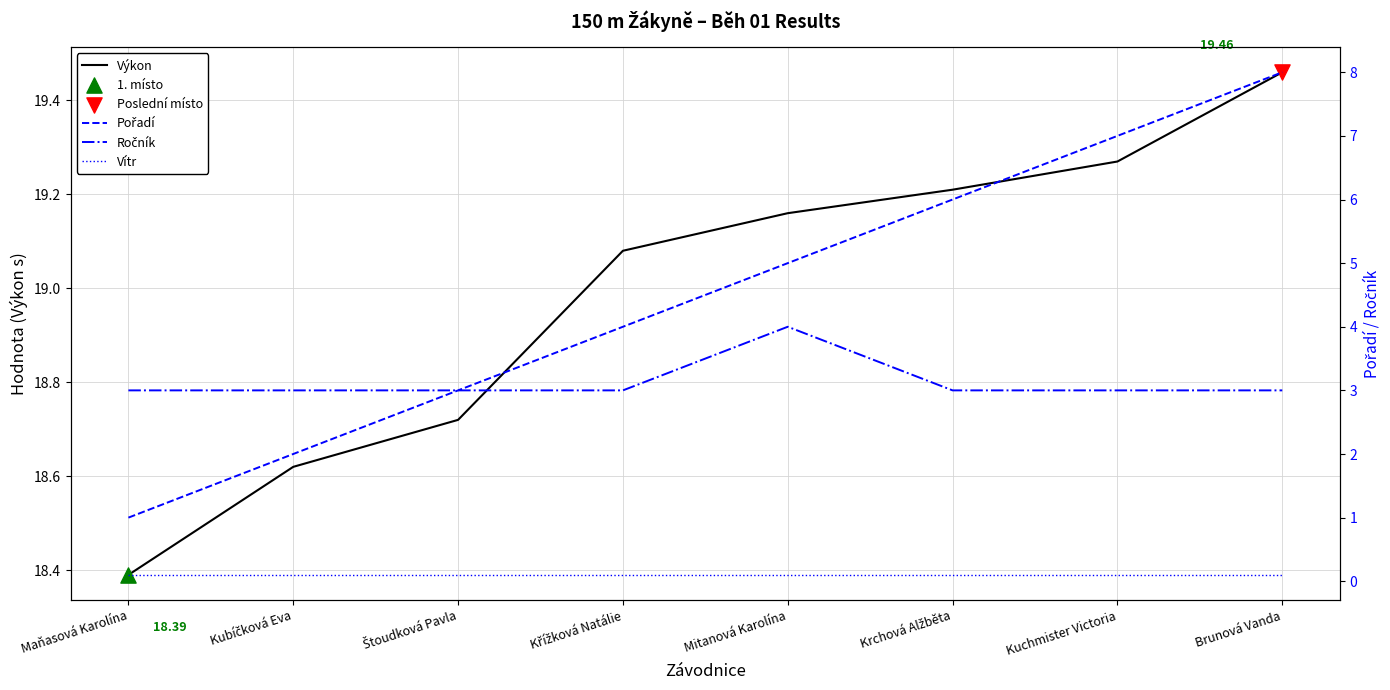

Which series reaches the maximum Y coordinate?

Výkon